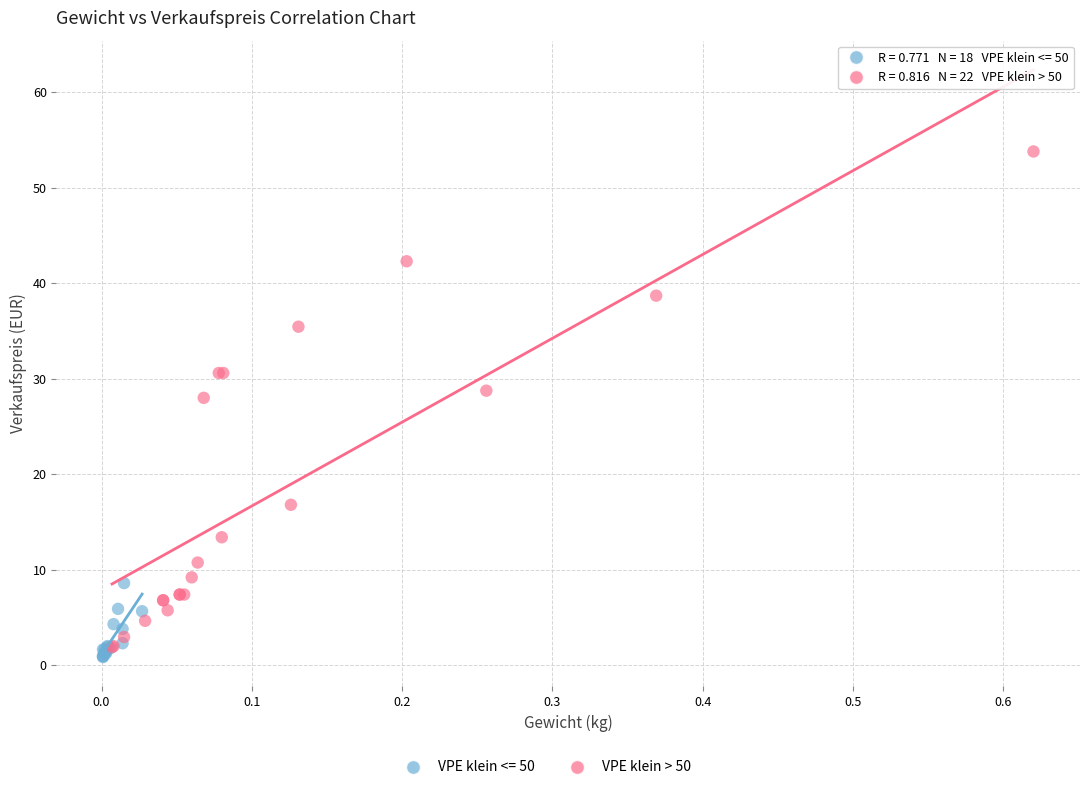

Which series contains the highest Y value?

VPE klein > 50